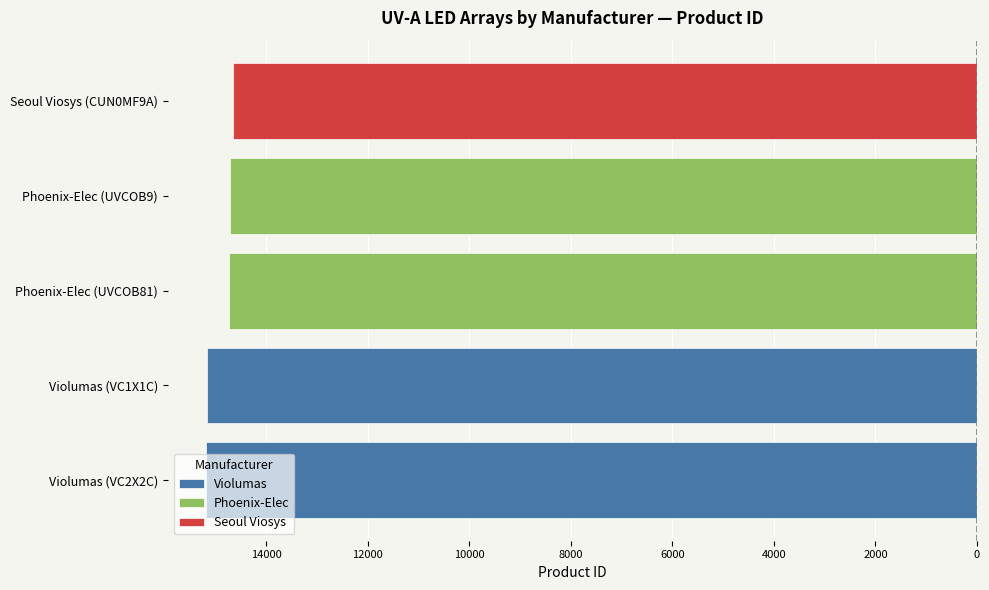

What is the label of the 4th bar from the left?

Phoenix-Elec (UVCOB9)